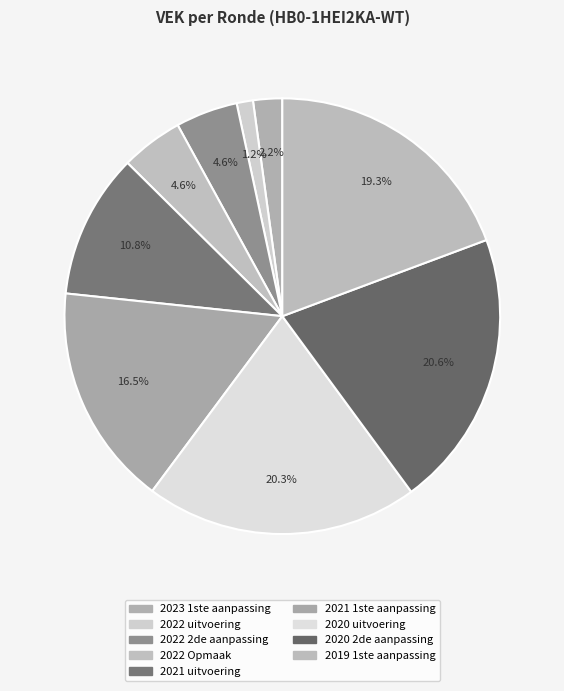

To the nearest percent, what is the difference between the 2022 Opmaak and 2020 uitvoering slice percentages?

16%